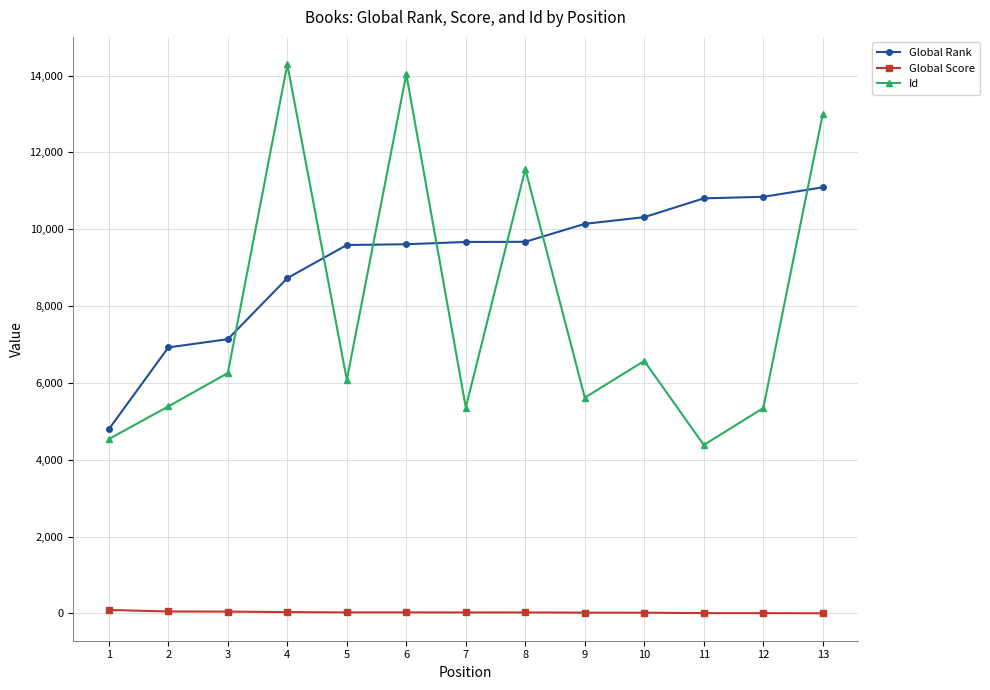

What is the difference between the maximum and minimum values in the Global Rank series?

6298